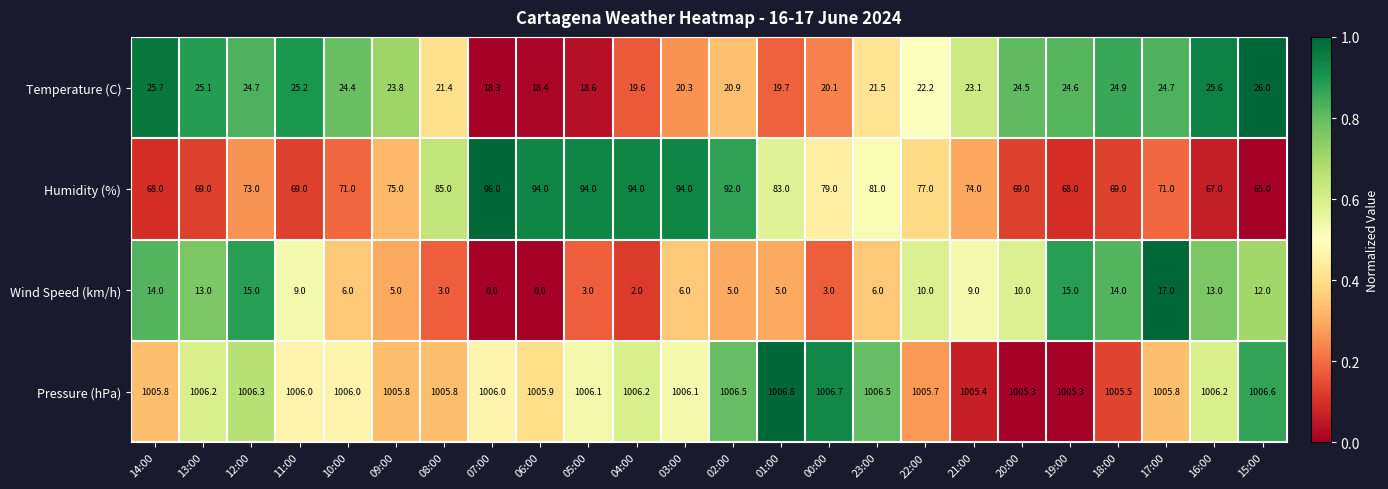

How many series are shown in this chart?

4